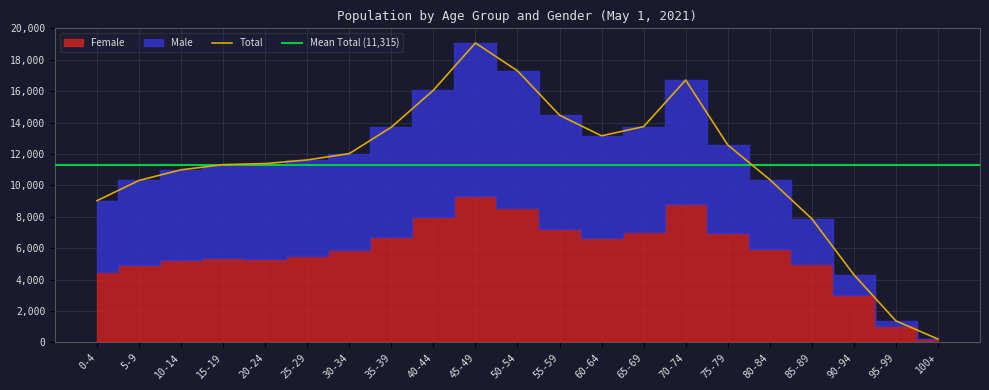

List the labels in order of value, largest first.

45-49, 50-54, 70-74, 40-44, 55-59, 65-69, 35-39, 60-64, 75-79, 30-34, 25-29, 20-24, 15-19, 10-14, 80-84, 5-9, 0-4, 85-89, 90-94, 95-99, 100+